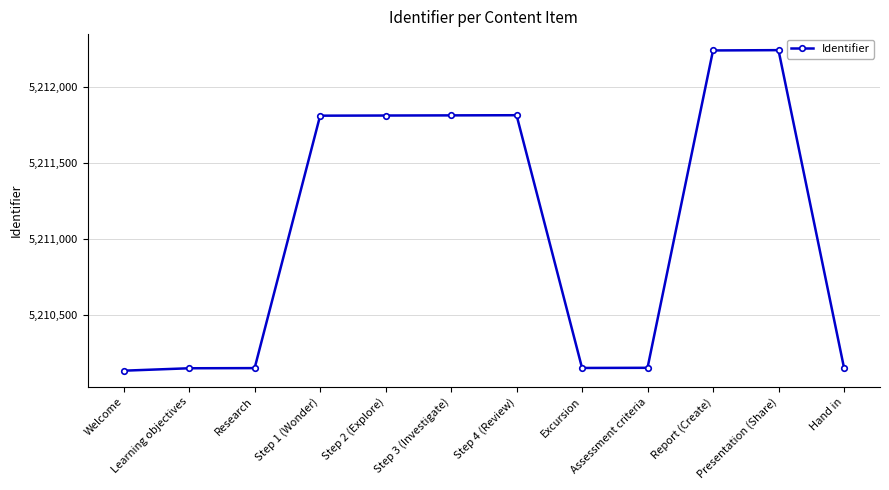

What is the difference between the maximum and minimum values?

2113